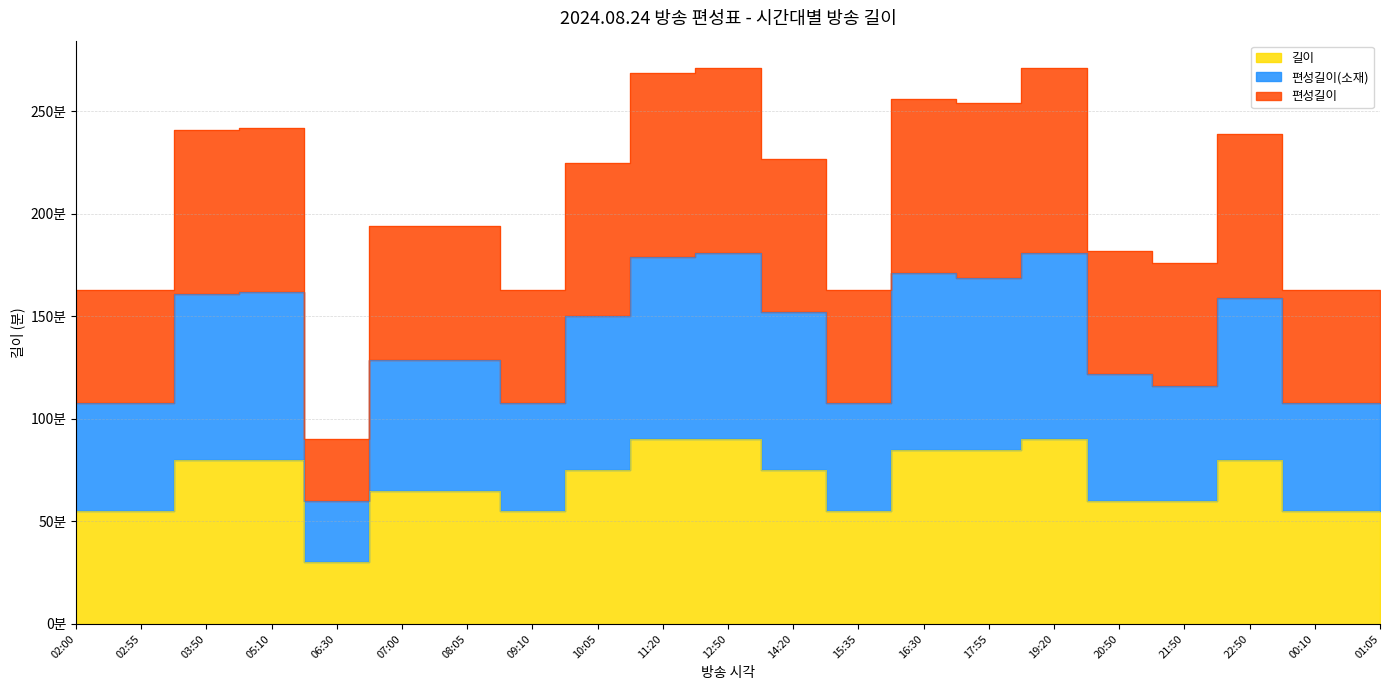

Reading left to right, transcribe all the data shown in this chart.

길이: 55	55	80	80	30	65	65	55	75	90	90	75	55	85	85	90	60	60	80	55	55
편성길이(소재): 108	108	161	162	60	129	129	108	150	179	181	152	108	171	169	181	122	116	159	108	108
편성길이: 163	163	241	242	90	194	194	163	225	269	271	227	163	256	254	271	182	176	239	163	163